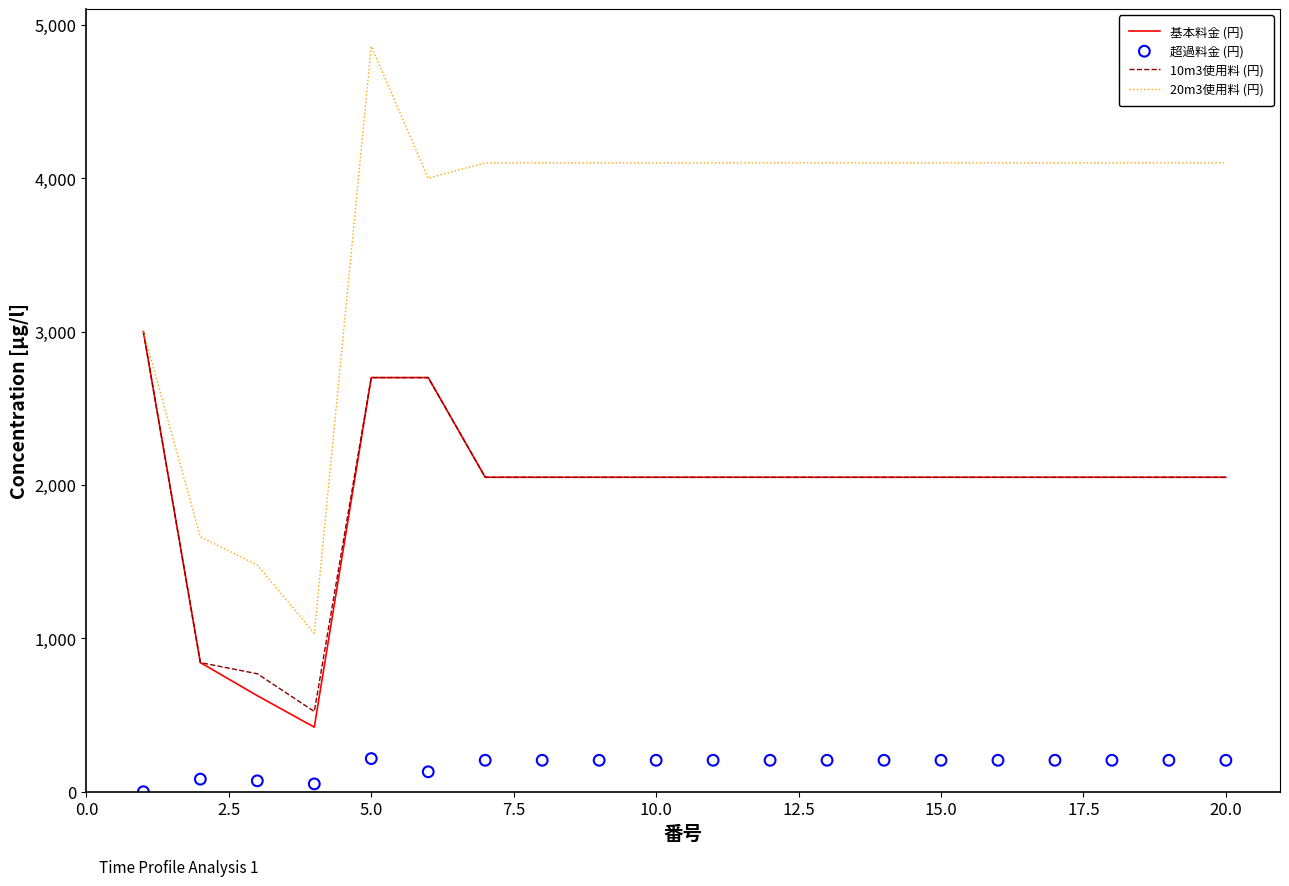

At how many categories does at least one series exceed 4825?

1